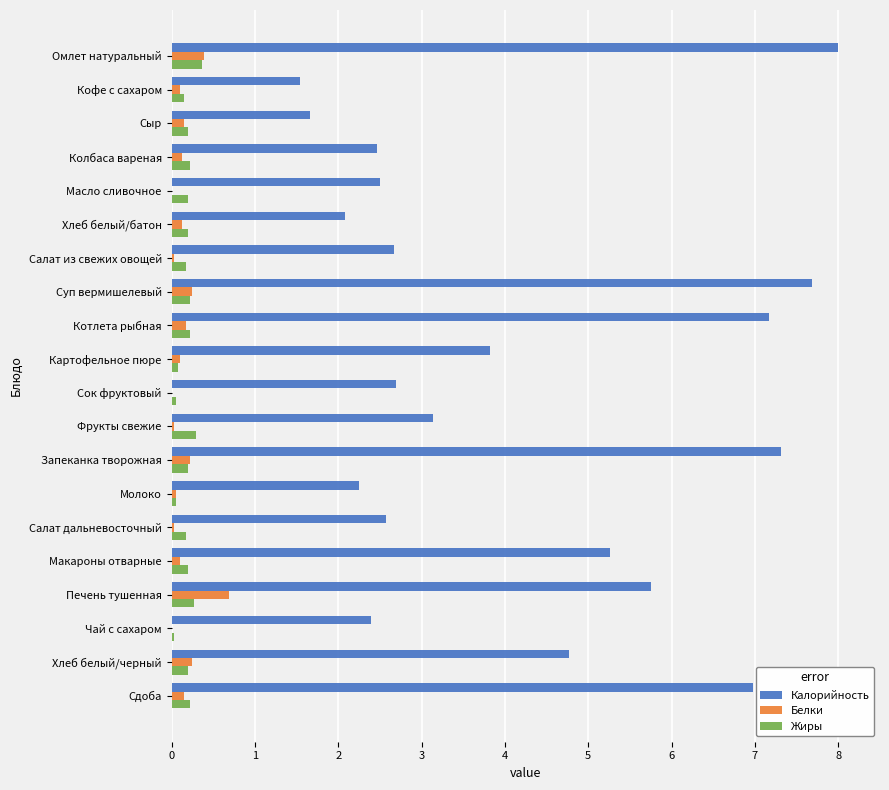

What value does the Калорийность series have at Хлеб белый/черный?

4.8